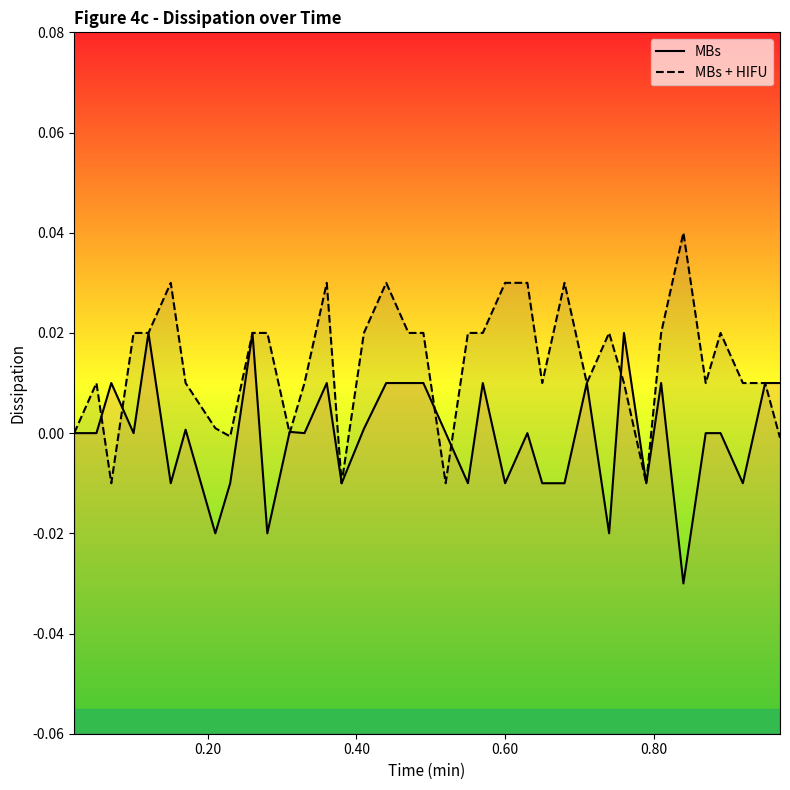

The value of MBs + HIFU at 0.60 is 0.0. True or false?

False